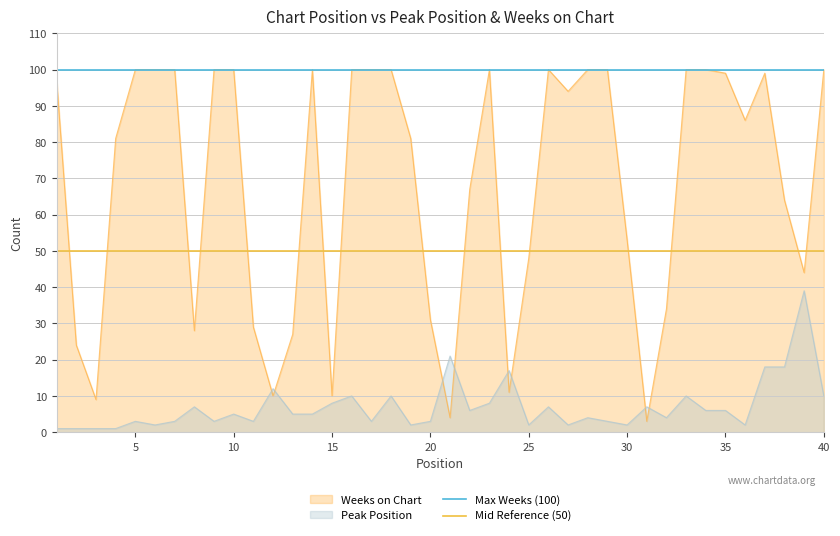

What is the maximum value for Max Weeks (100)?

100